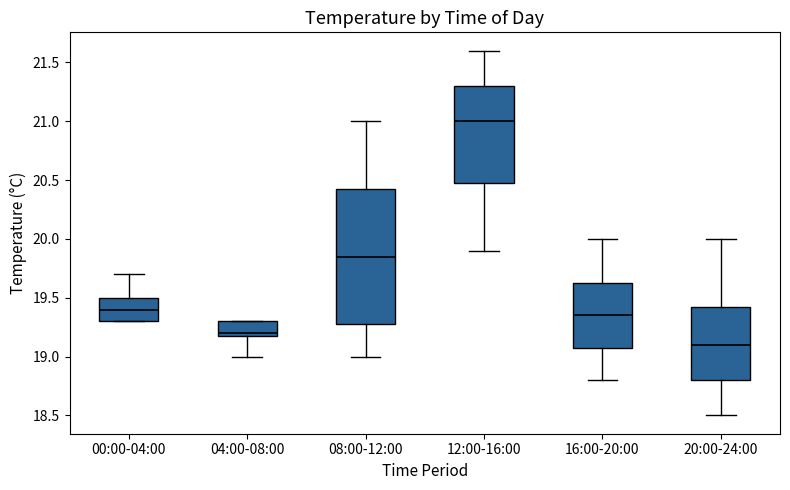

Where does the lower whisker of the box for 20:00-24:00 end on the y-axis? The values are not printed on the chart, so give them approximately, as read against the axis.

18.50